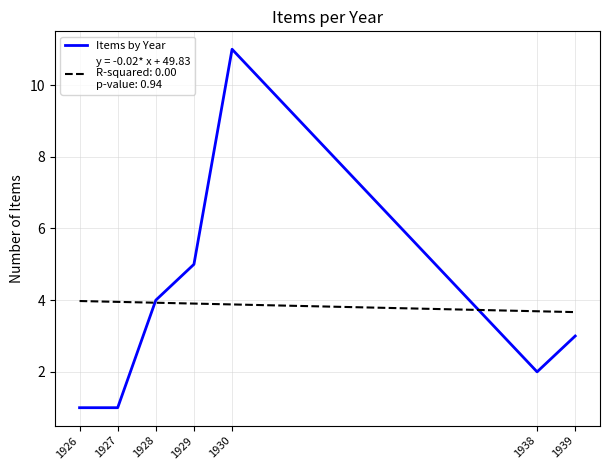

What is the spread (max minus min) of values at 1939?

0.7